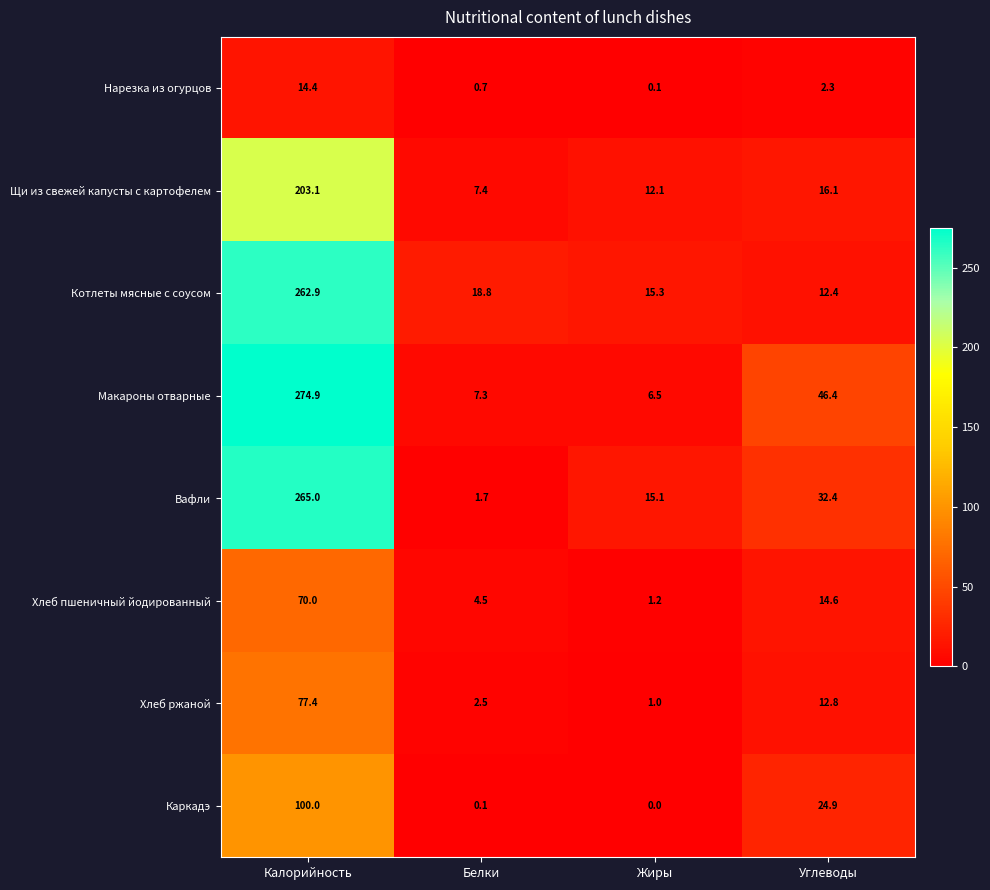

Which series has the largest range (max minus min)?

Макароны отварные